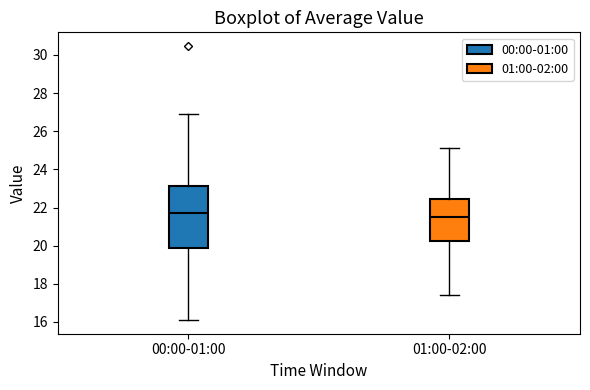

Reading left to right, read every box against the y-axis: the position of its median line, the range the box covers, and the ends of its whiskers. The values are not printed on the chart, so give them approximately, as read against the axis.

00:00-01:00: median 21.8, box 20.0 to 23.2, whiskers 16.2 to 27.0
01:00-02:00: median 21.6, box 20.2 to 22.4, whiskers 17.4 to 25.2